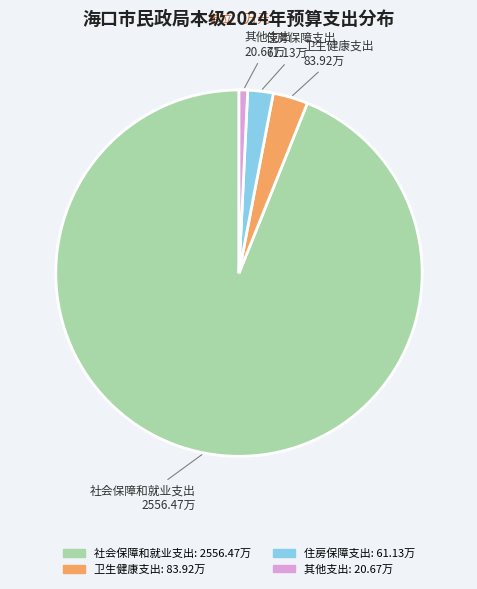

The 卫生健康支出 slice represents 3% of the pie. True or false?

True